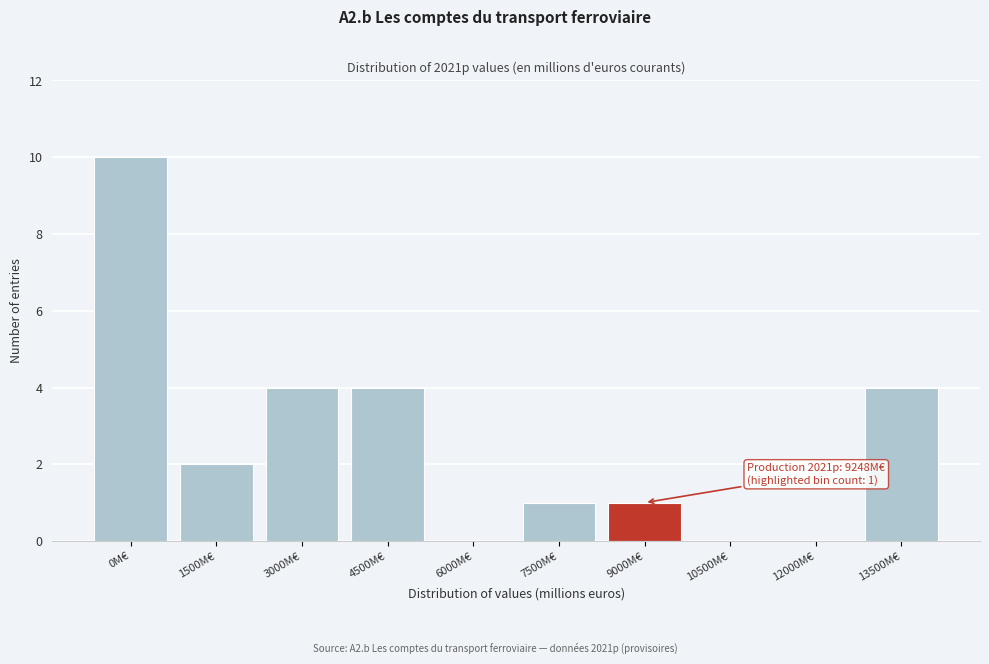

Reading left to right, what are all the values shown in this chart?

0M€=10	1500M€=2	3000M€=4	4500M€=4	6000M€=0	7500M€=1	9000M€=1	10500M€=0	12000M€=0	13500M€=4